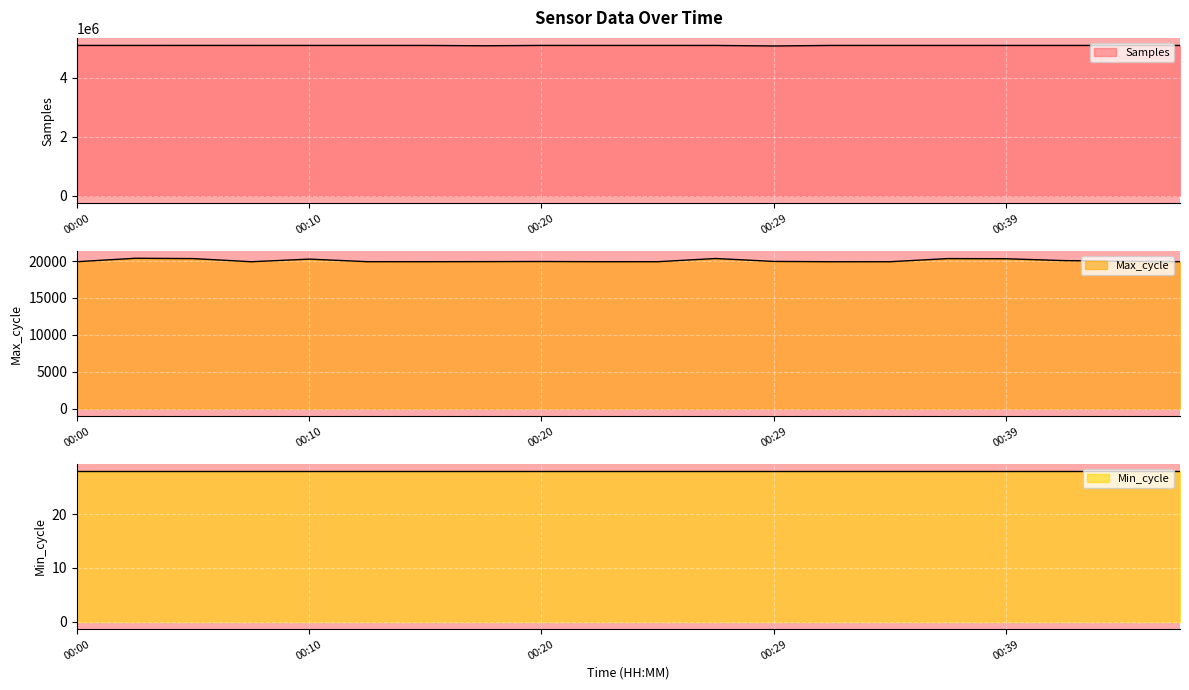

True or false: Samples and Max_cycle intersect in this chart.

False